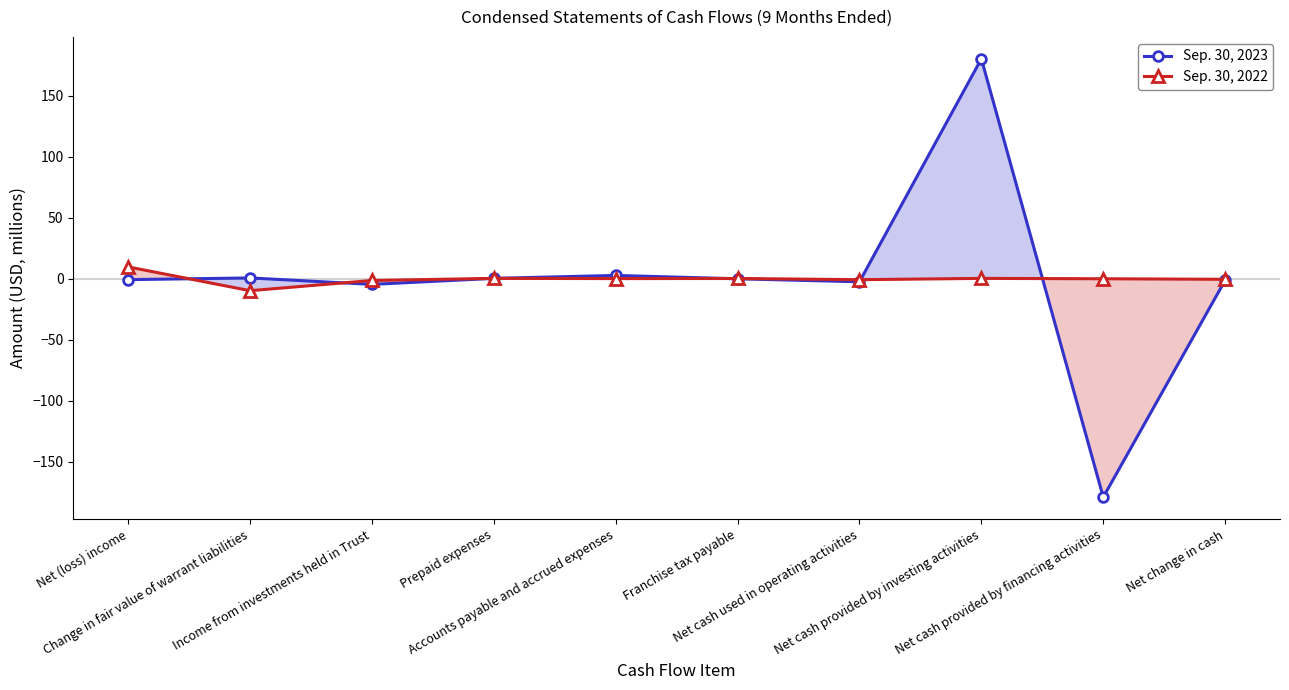

Reading right to left, list all the values displayed in this chart.

Sep. 30, 2023: Net change in cash=-1.2	Net cash provided by financing activities=-178.8	Net cash provided by investing activities=180.1	Net cash used in operating activities=-2.5	Franchise tax payable=-0.0	Accounts payable and accrued expenses=2.7	Prepaid expenses=0.3	Income from investments held in Trust=-4.6	Change in fair value of warrant liabilities=0.7	Net (loss) income=-0.7
Sep. 30, 2022: Net change in cash=-0.4	Net cash provided by financing activities=0.0	Net cash provided by investing activities=0.3	Net cash used in operating activities=-0.8	Franchise tax payable=0.2	Accounts payable and accrued expenses=0.1	Prepaid expenses=0.3	Income from investments held in Trust=-1.4	Change in fair value of warrant liabilities=-9.8	Net (loss) income=9.7